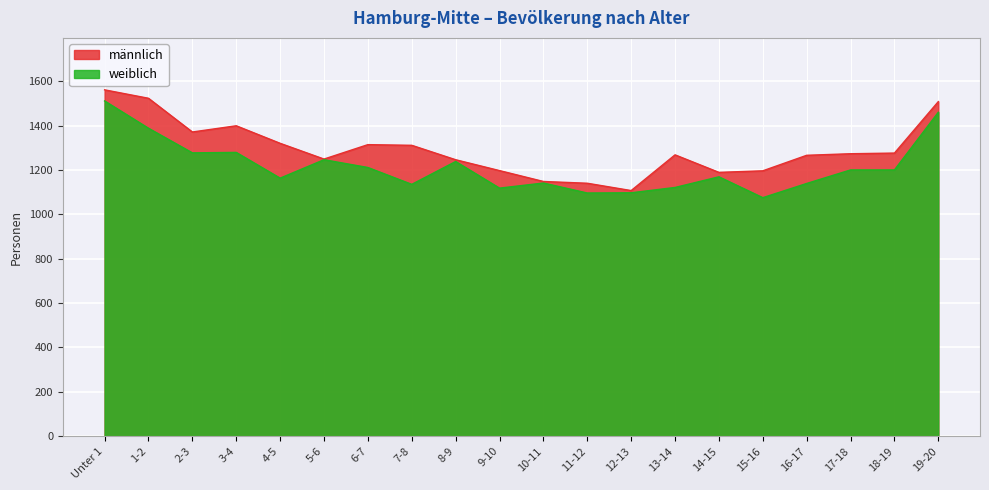

At which category does männlich reach its first local valley?

2-3